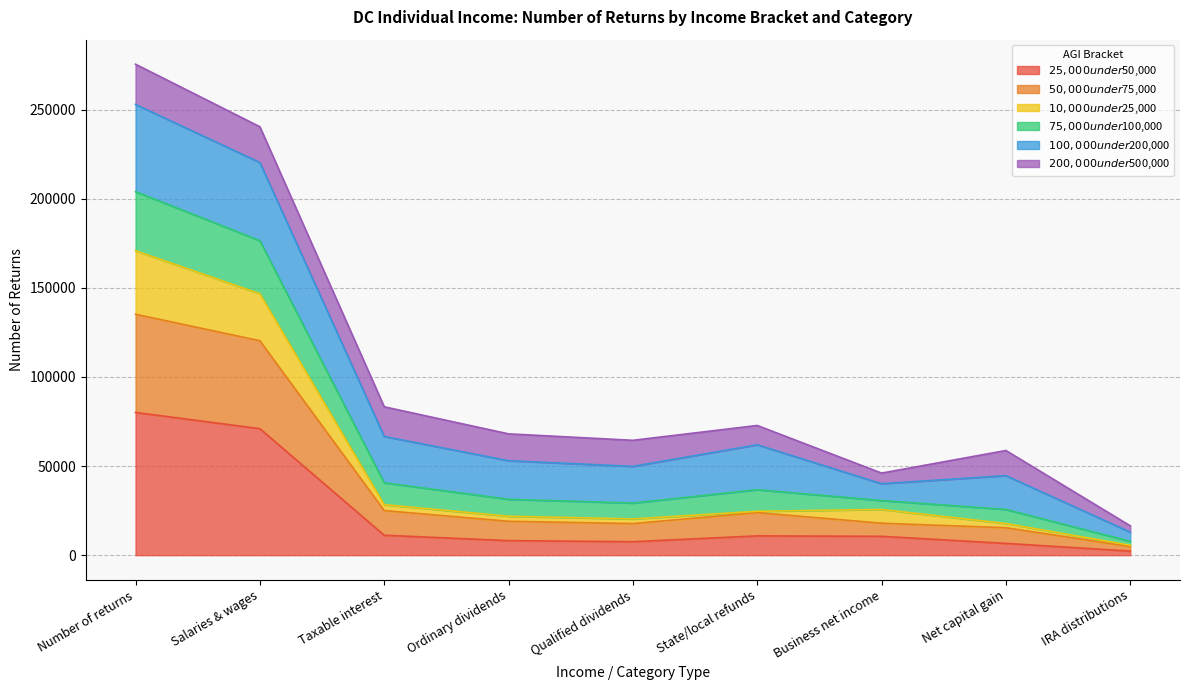

In $10,000 under $25,000, how many points are lower than both neighbors (excluding endpoints)?

1